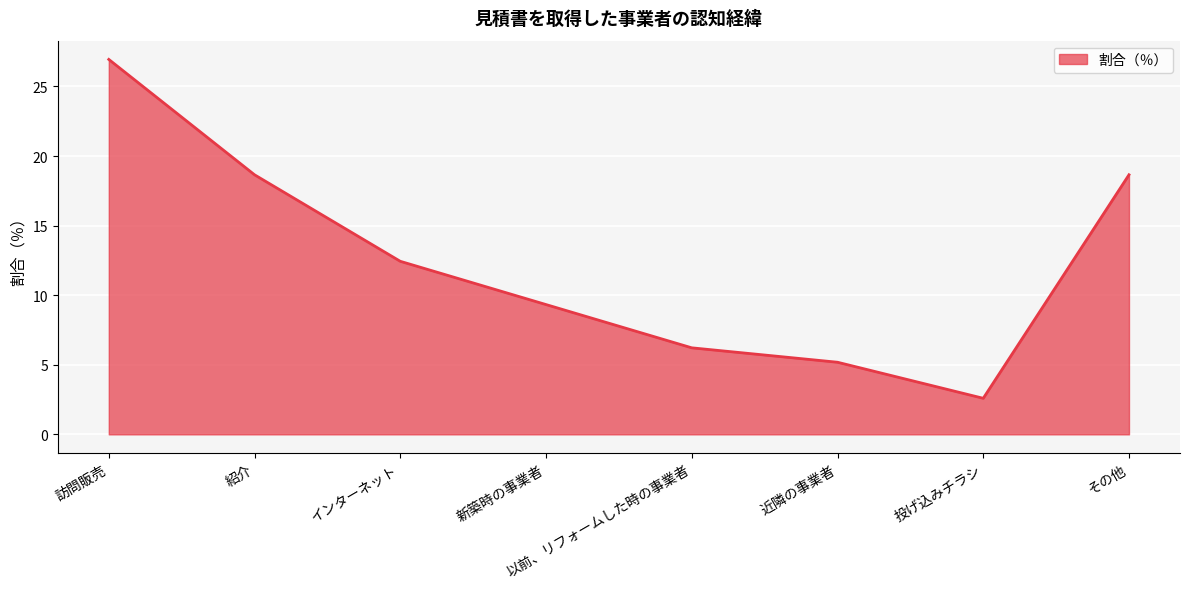

What is the maximum value shown in the chart?

26.9